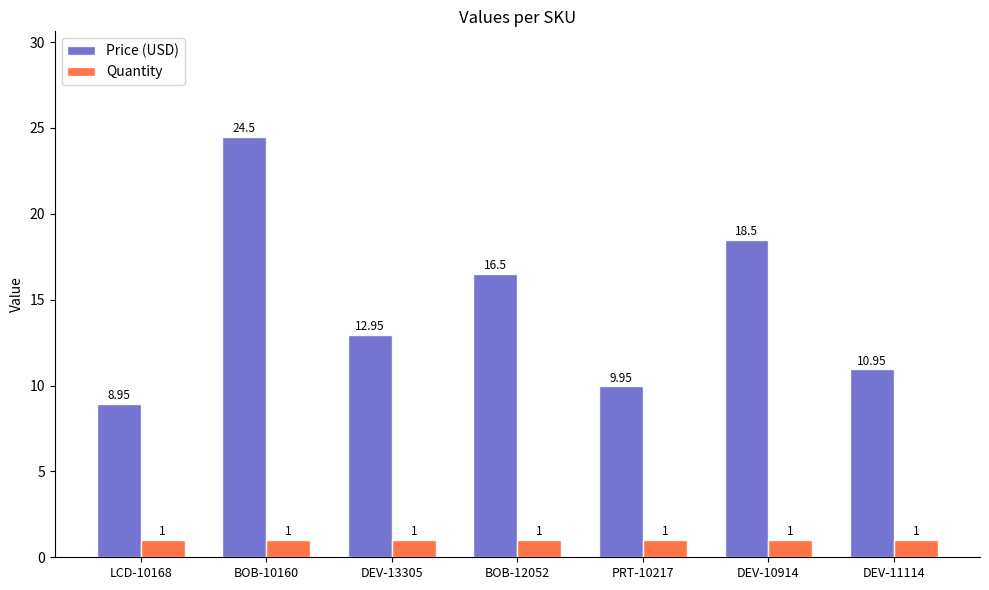

Rank the series by their average value, from highest to lowest.

Price (USD), Quantity